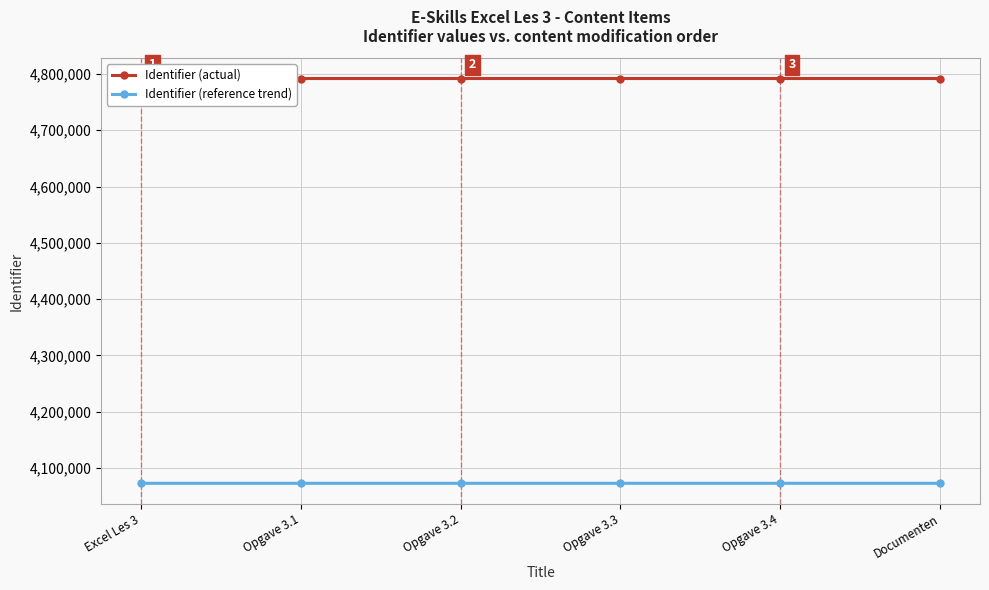

What position from the left is Opgave 3.3?

4